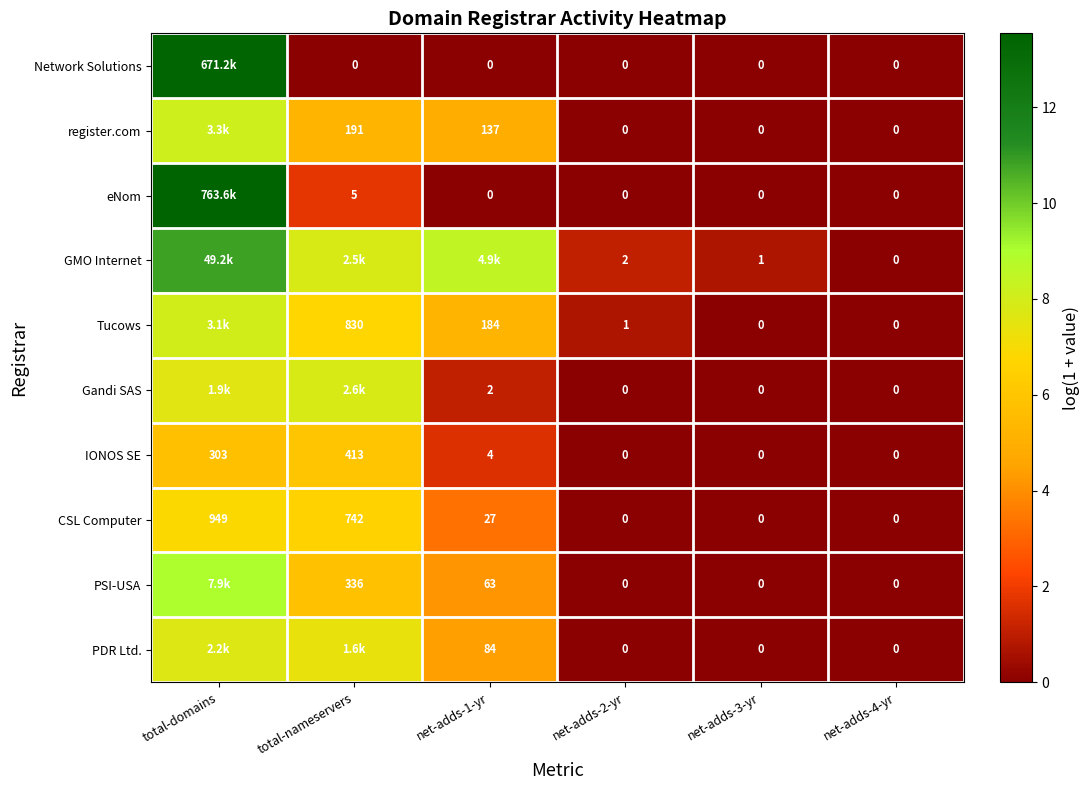

At which label is CSL Computer closest to 474?

total-nameservers